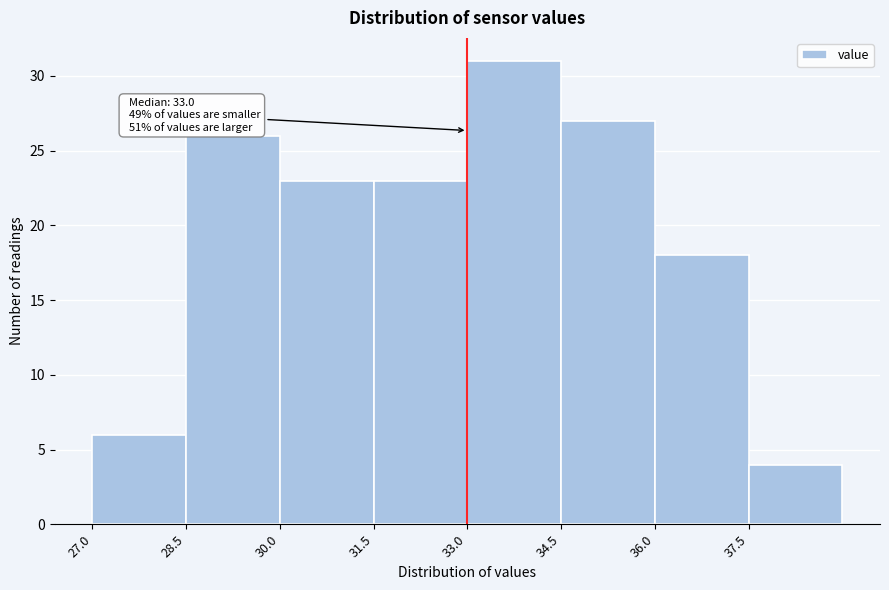

Over which range of the x-axis is the bar tallest?

33.0 to 34.5